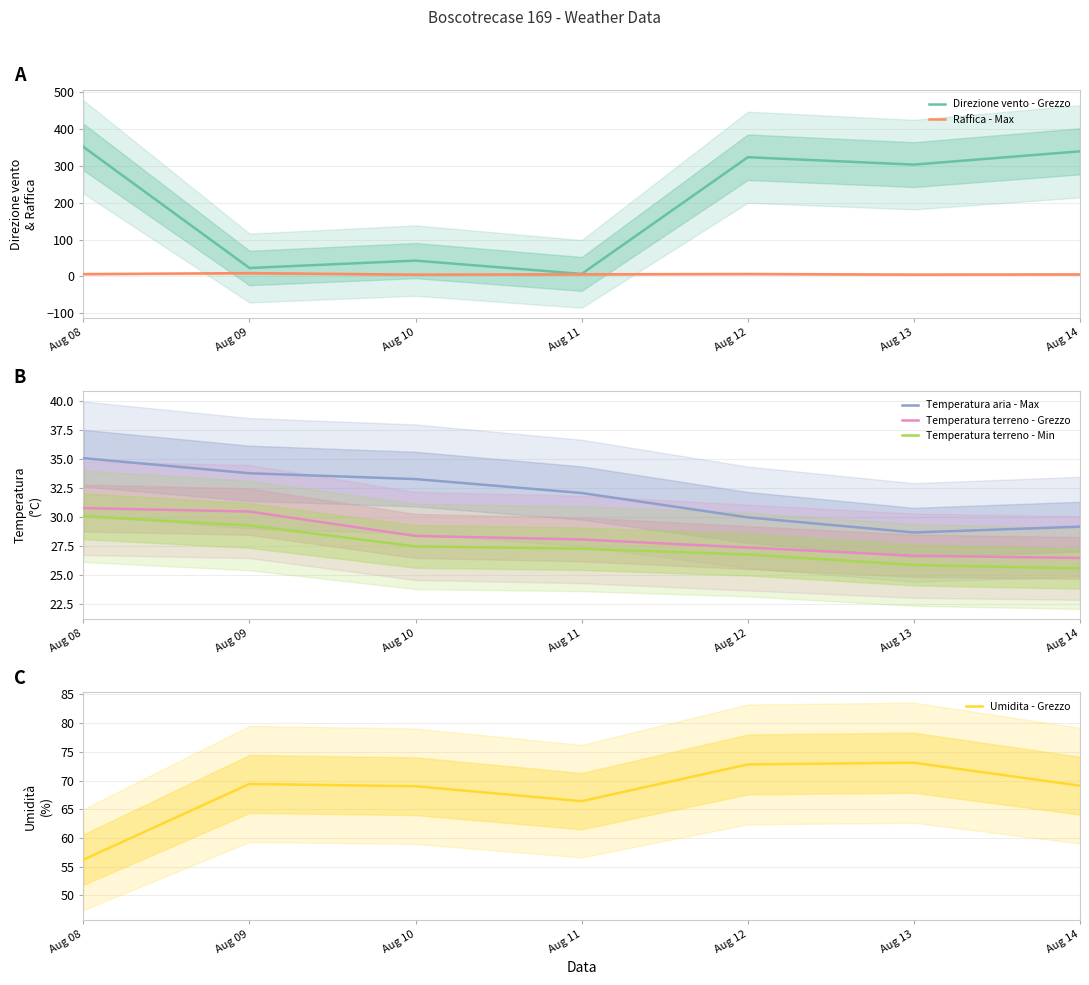

Between which two adjacent categories do Direzione vento - Grezzo and Temperatura terreno - Grezzo first intersect?

Aug 08 and Aug 09